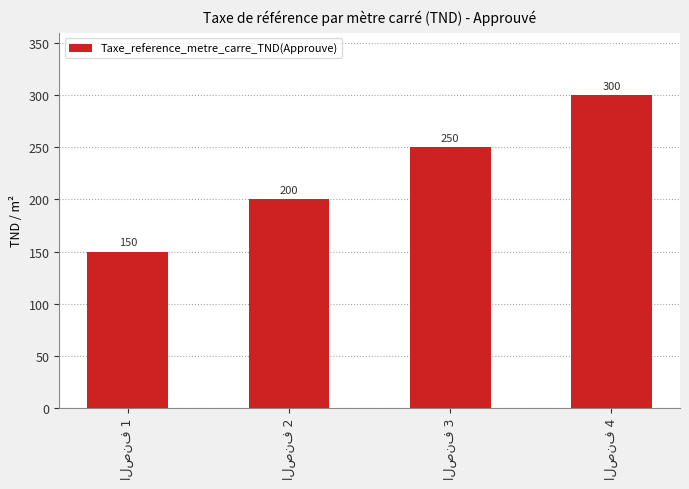

What is the smallest value displayed?

150